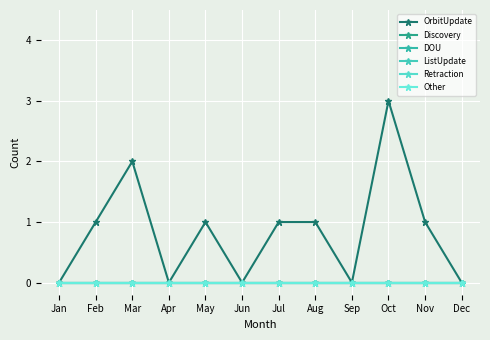

True or false: Other has a value of 0 at Apr.

True